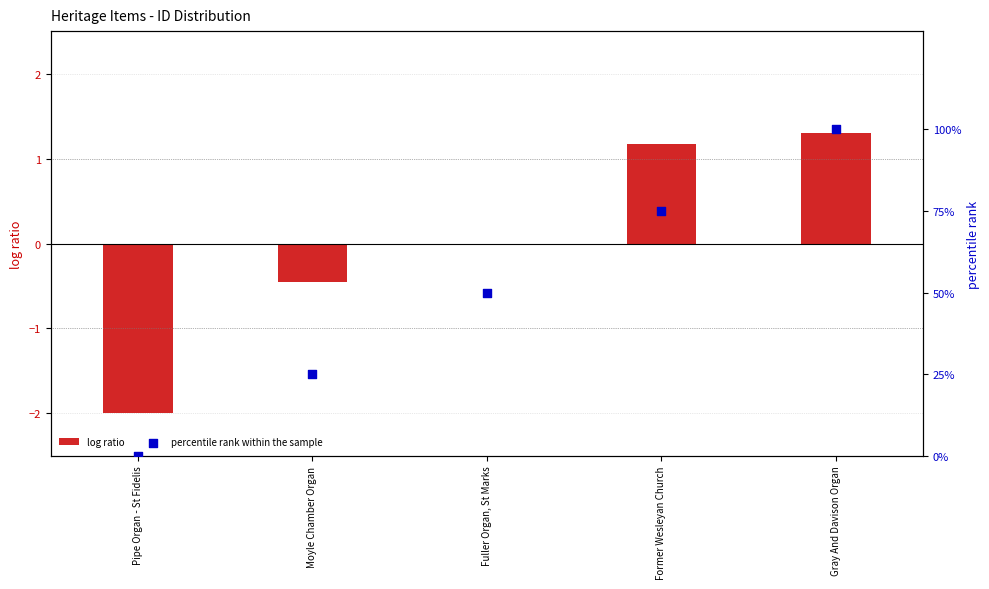

Which series has the largest Y range (max minus min)?

percentile rank within the sample